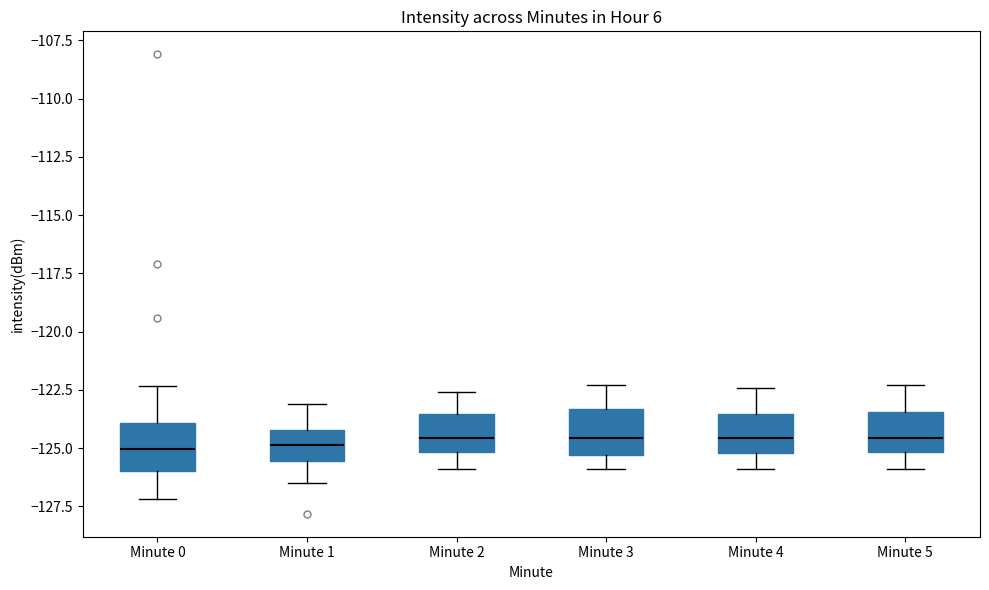

Where does the lower whisker of the box for Minute 4 end on the y-axis? The values are not printed on the chart, so give them approximately, as read against the axis.

-126.0